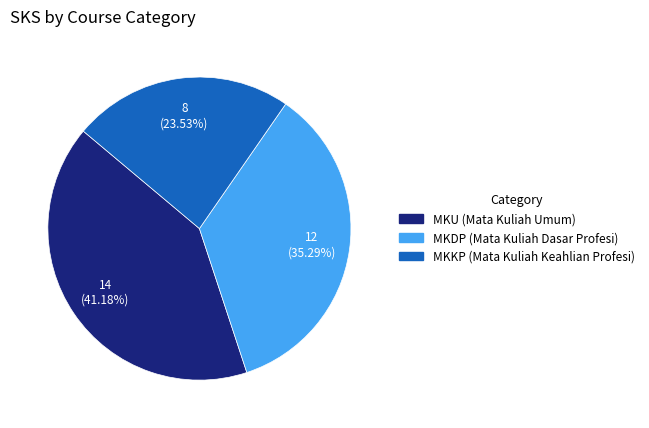

What percentage is the MKU (Mata Kuliah Umum) slice, to the nearest percent?

41%